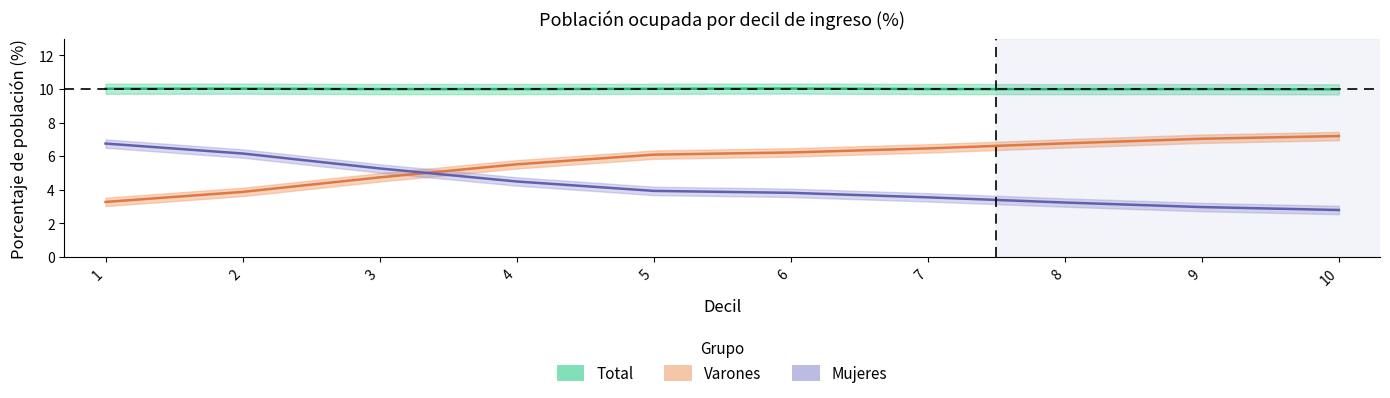

What is the difference between the second highest and second lowest values in the Varones series?

3.2